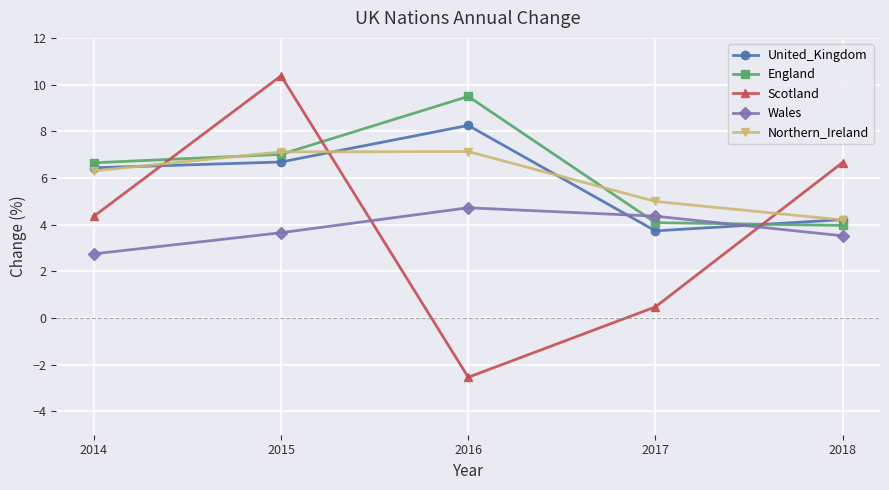

The value of Scotland at 2017 is 0.5. True or false?

True